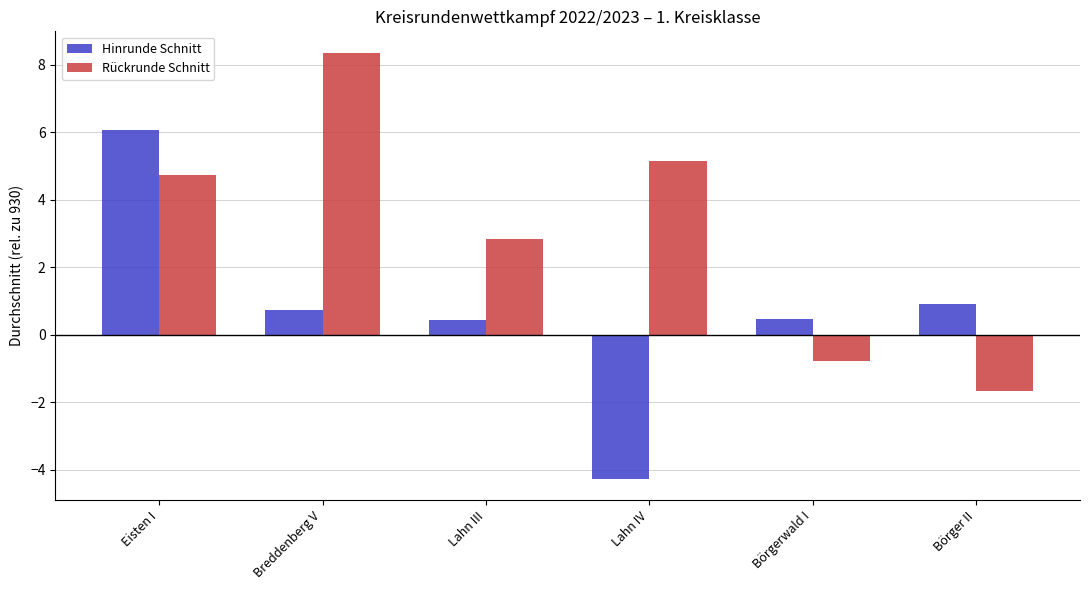

True or false: Rückrunde Schnitt has a value of -0.9 at Börger II.

False